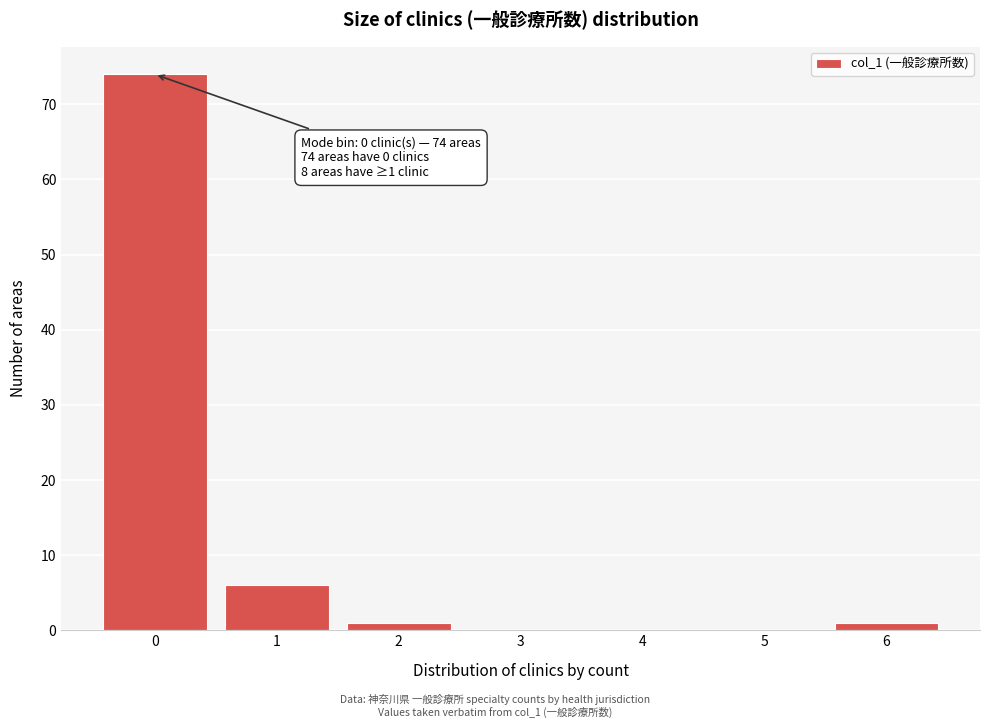

Reading left to right, list all the values displayed in this chart.

0=74	1=6	2=1	3=0	4=0	5=0	6=1